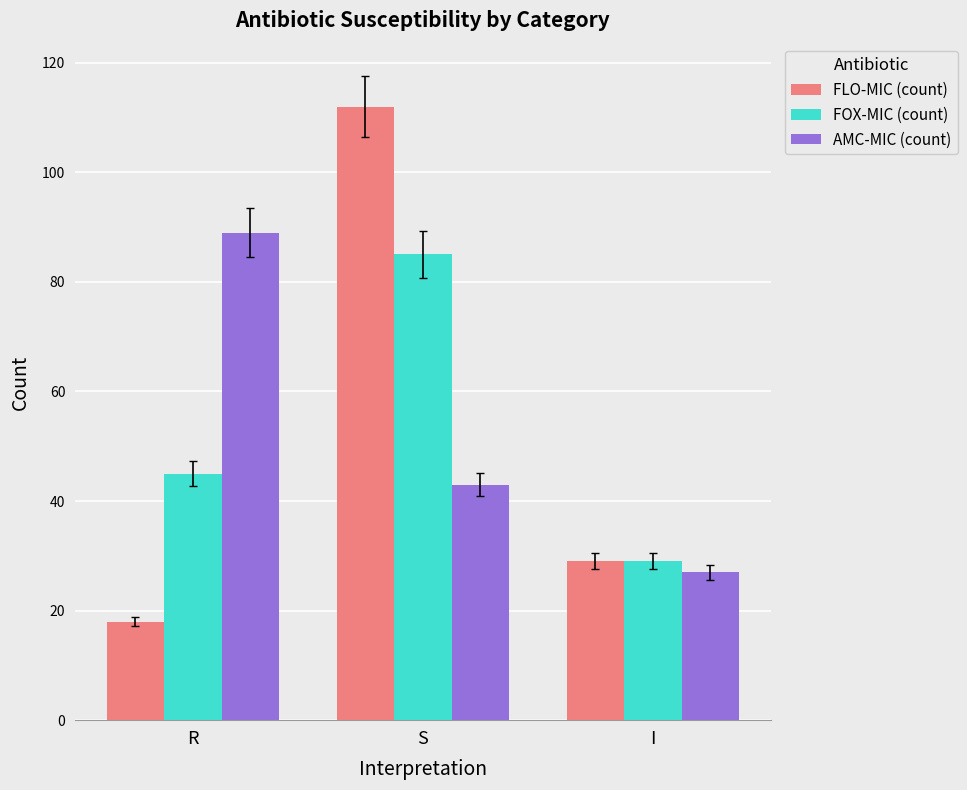

Between R and S, which series saw the biggest shift?

FLO-MIC (count)